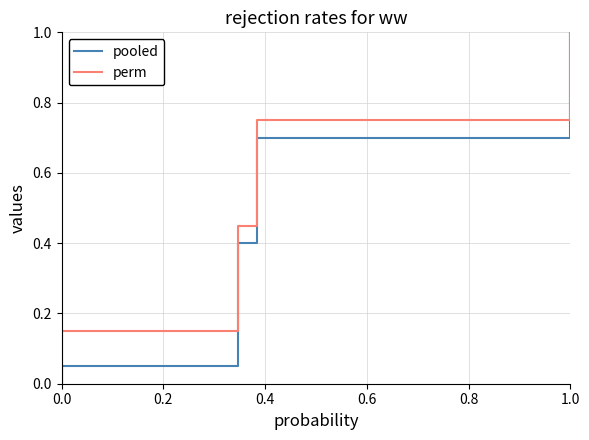

True or false: perm and pooled cross at least once.

False